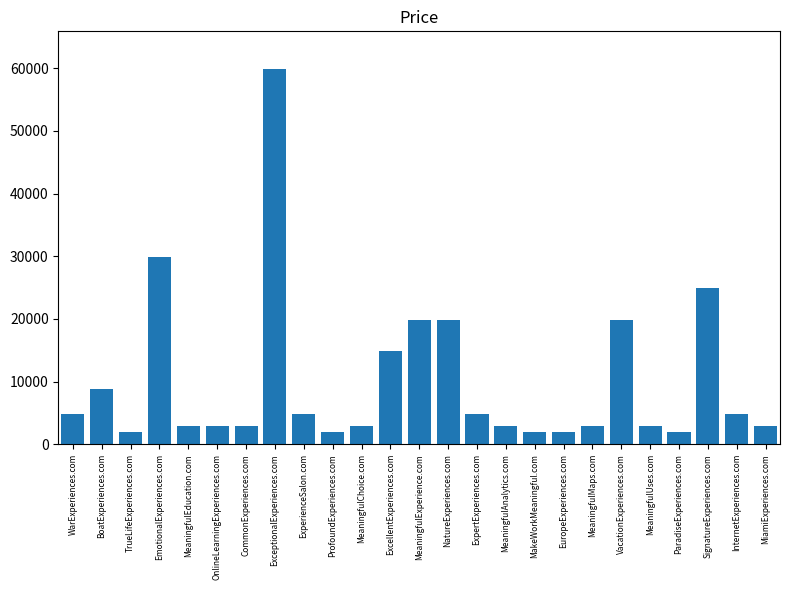

What is the maximum value shown in the chart?

59888